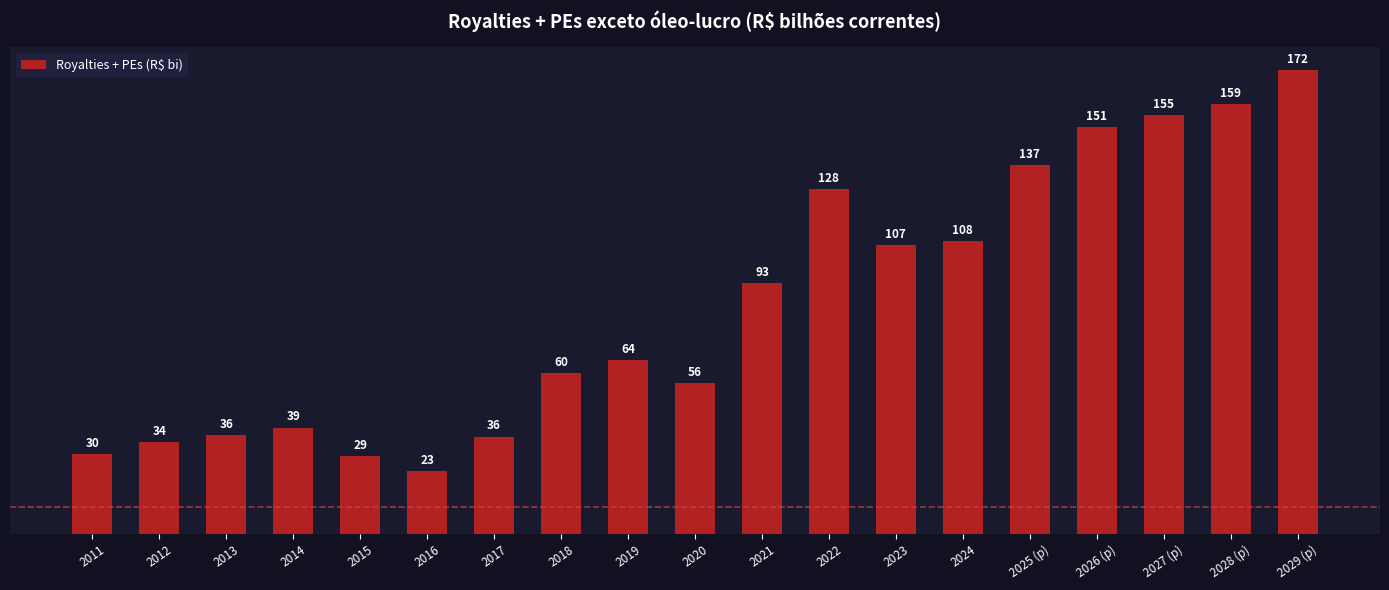

At which category does the chart reach its minimum across all series?

2016